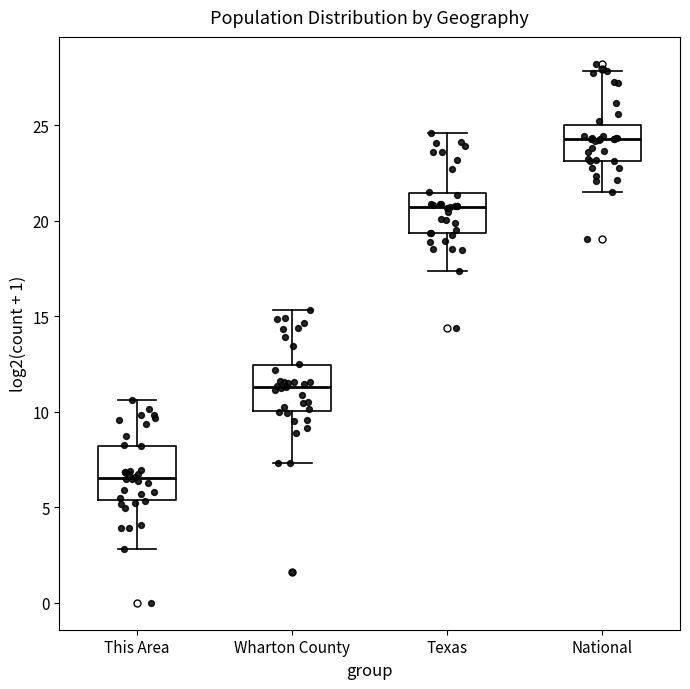

Reading left to right, read every box against the y-axis: the position of its median line, the range the box covers, and the ends of its whiskers. The values are not printed on the chart, so give them approximately, as read against the axis.

This Area: median 6.5, box 5.5 to 8.0, whiskers 3.0 to 10.5
Wharton County: median 11.5, box 10.0 to 12.5, whiskers 7.5 to 15.5
Texas: median 20.5, box 19.5 to 21.5, whiskers 17.5 to 24.5
National: median 24.5, box 23.0 to 25.0, whiskers 21.5 to 28.0